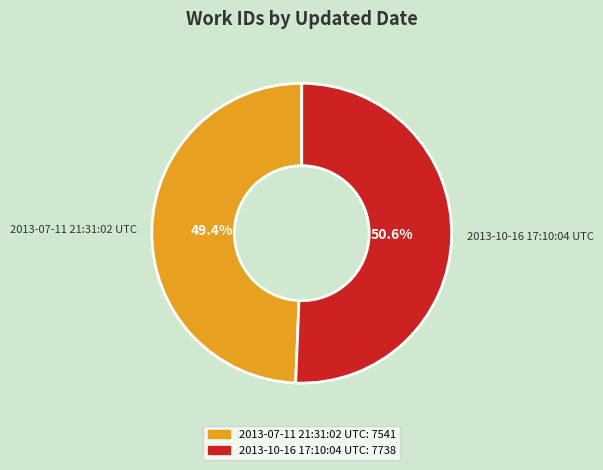

To the nearest percent, what percentage of the pie is 2013-10-16 17:10:04 UTC?

51%